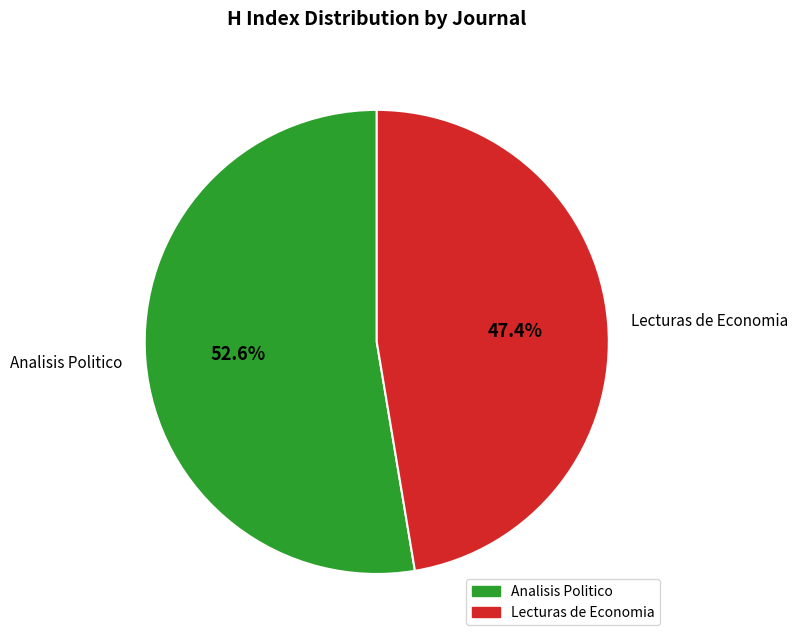

Is there any slice that represents more than half of the pie?

Yes